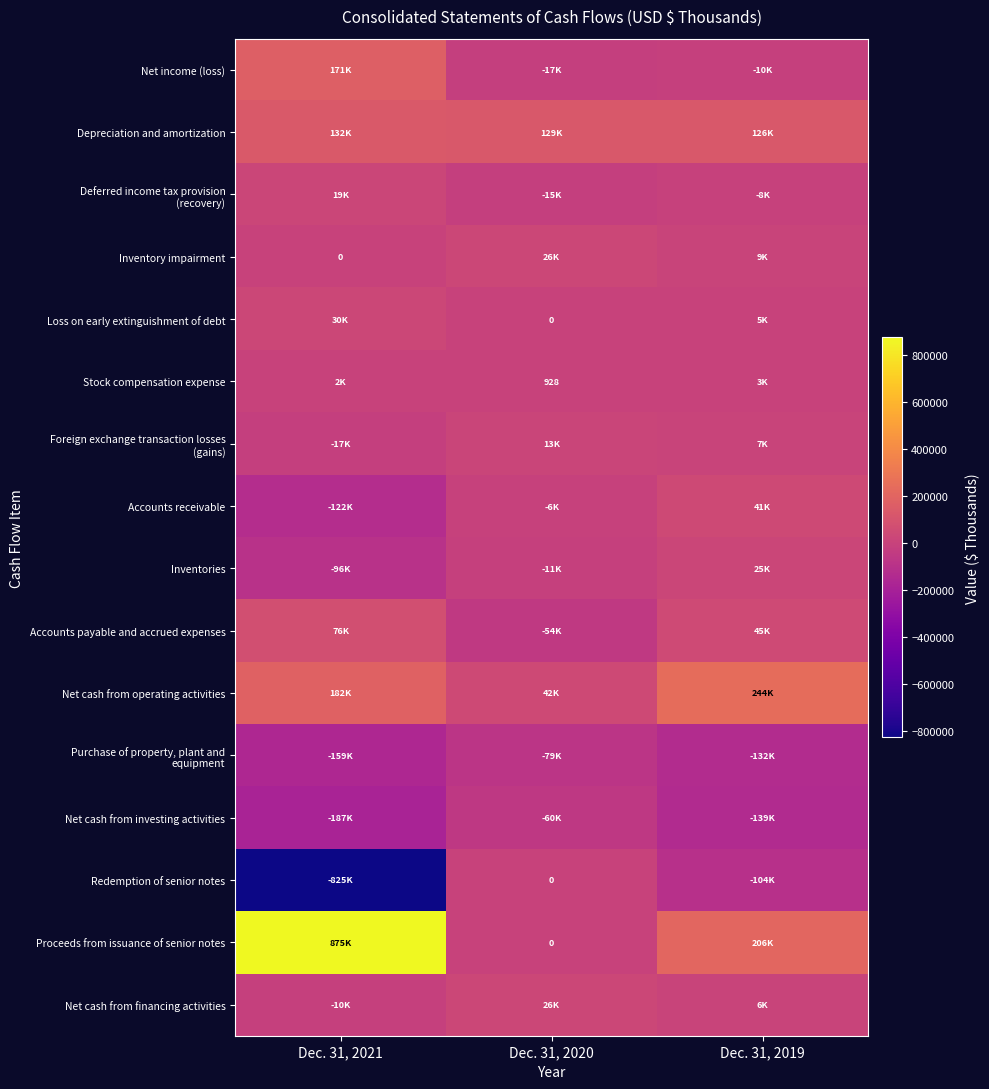

What is the spread (max minus min) of values at Dec. 31, 2020?

207439